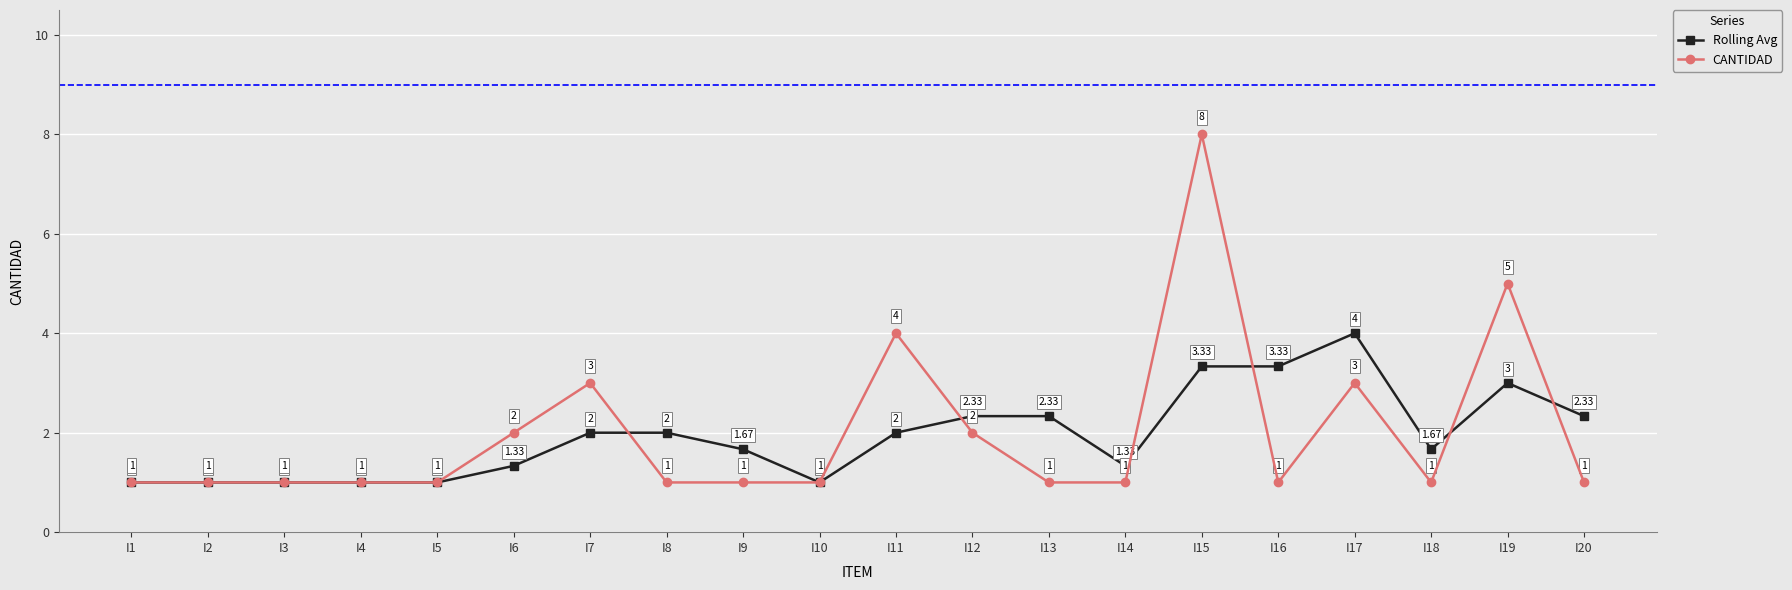

What is the difference between the maximum and minimum values in the CANTIDAD series?

7.0